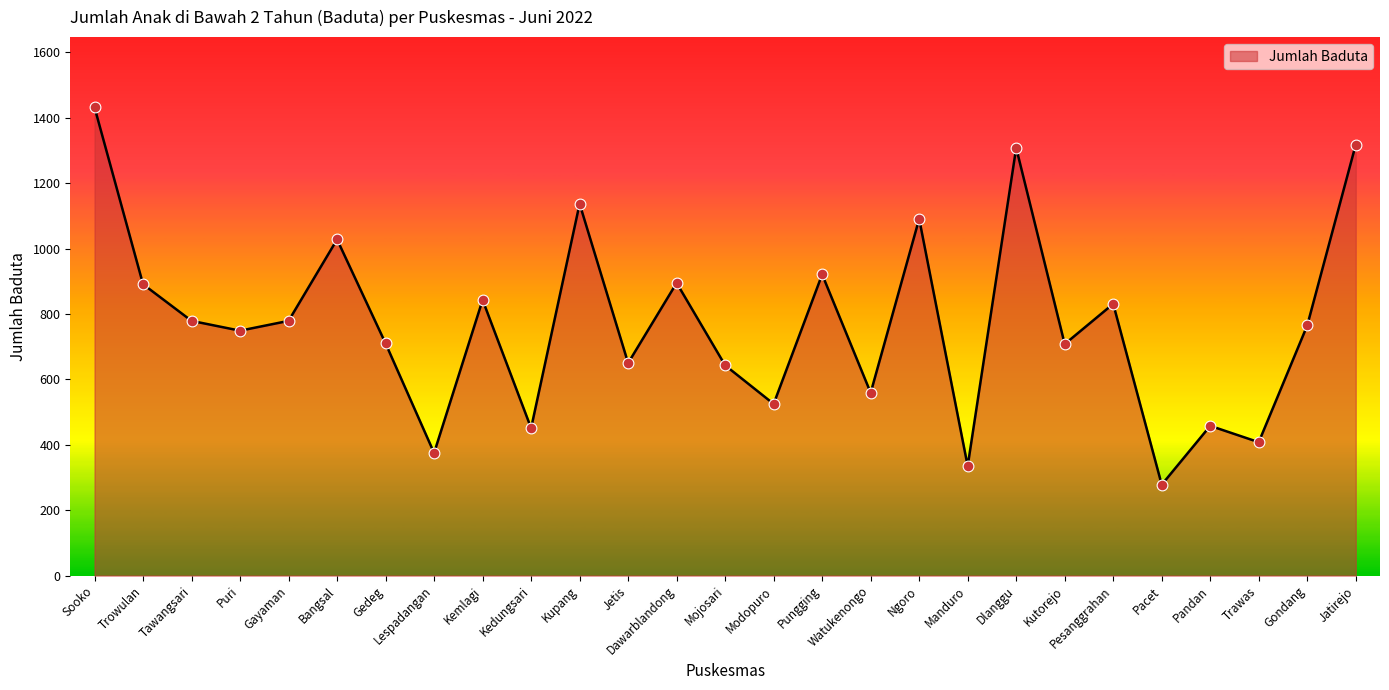

What is the change in value from Gedeg to Modopuro?

-185